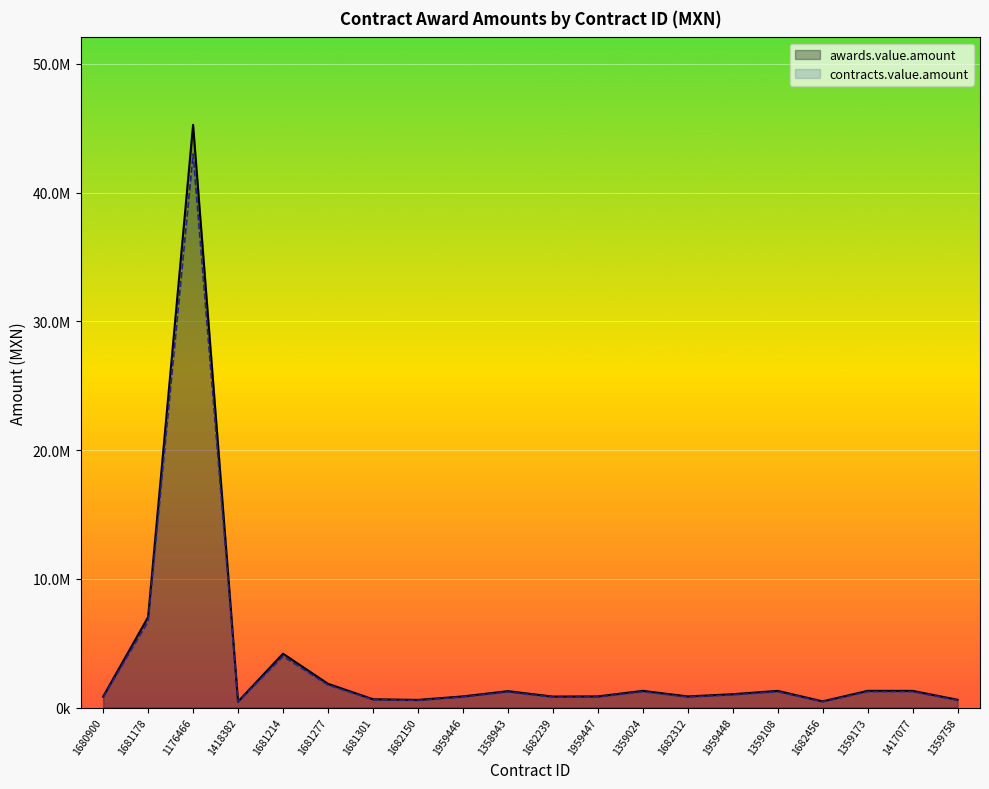

In awards.value.amount, how many points are lower than both neighbors (excluding endpoints)?

5